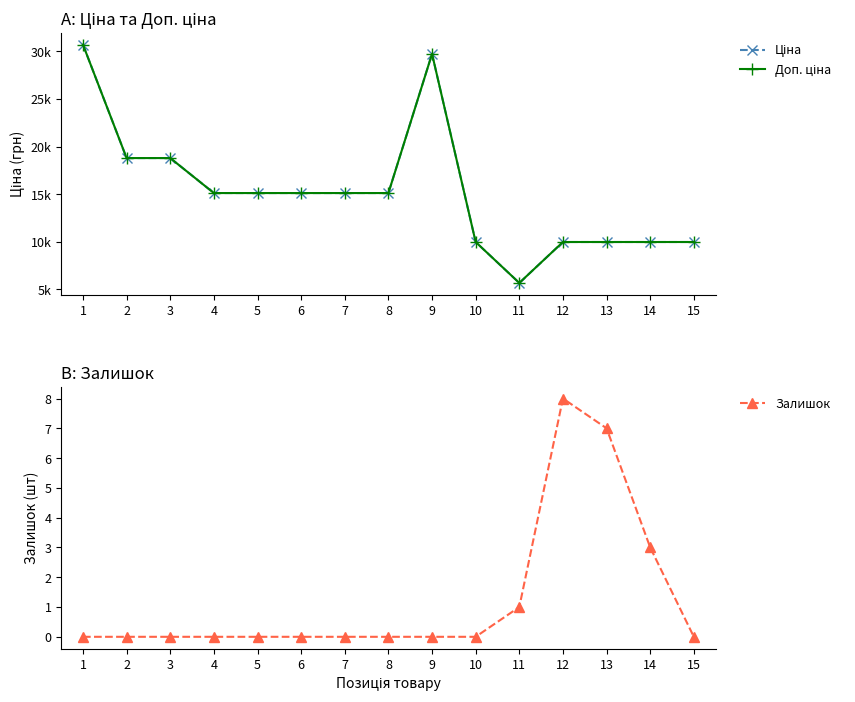

Count the Залишок values in the range 0 to 1.

12